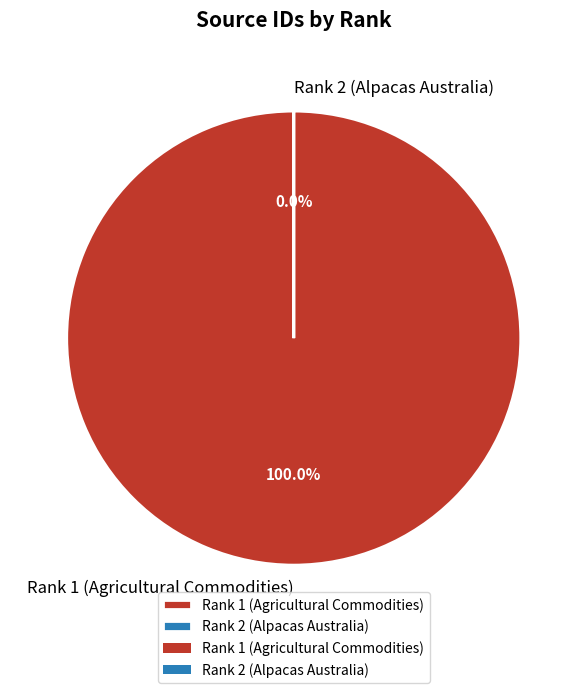

The Rank 1 (Agricultural Commodities) slice represents 100% of the pie. True or false?

True